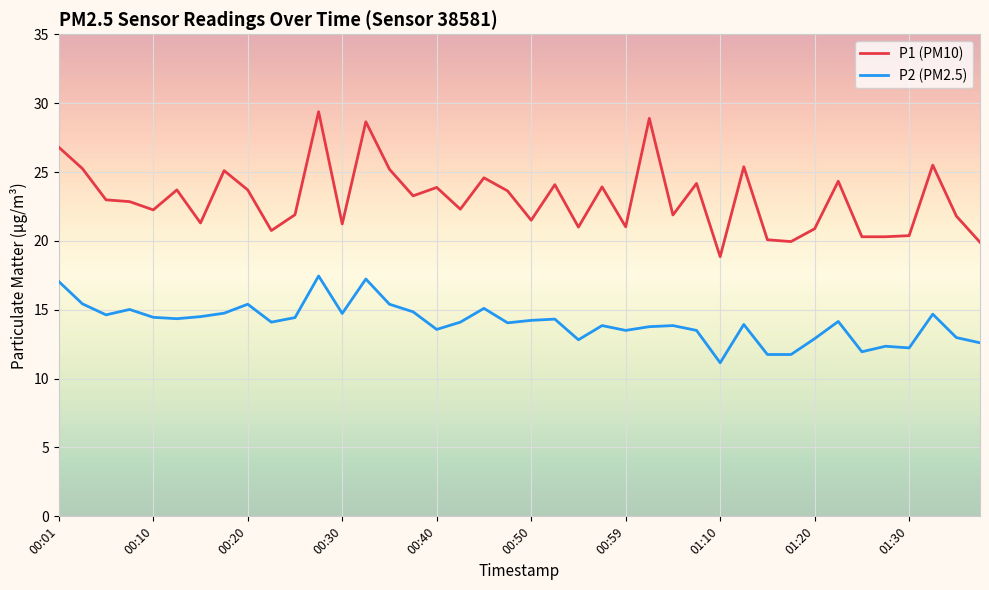

Which series has the largest range (max minus min)?

P1 (PM10)